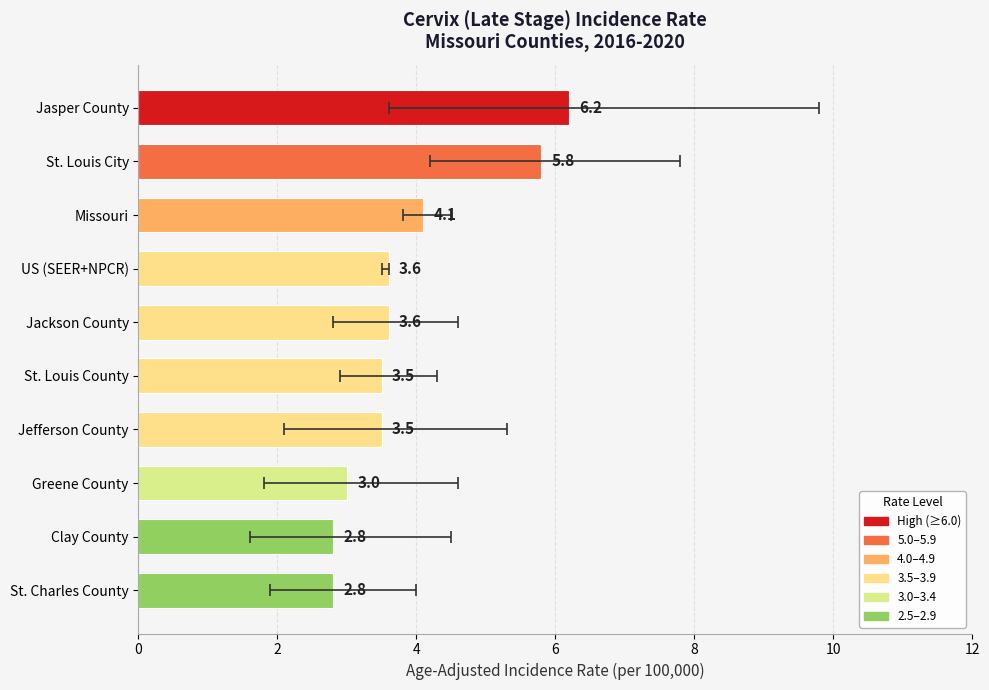

What is the sum of the values at St. Louis County and US (SEER+NPCR)?

7.1